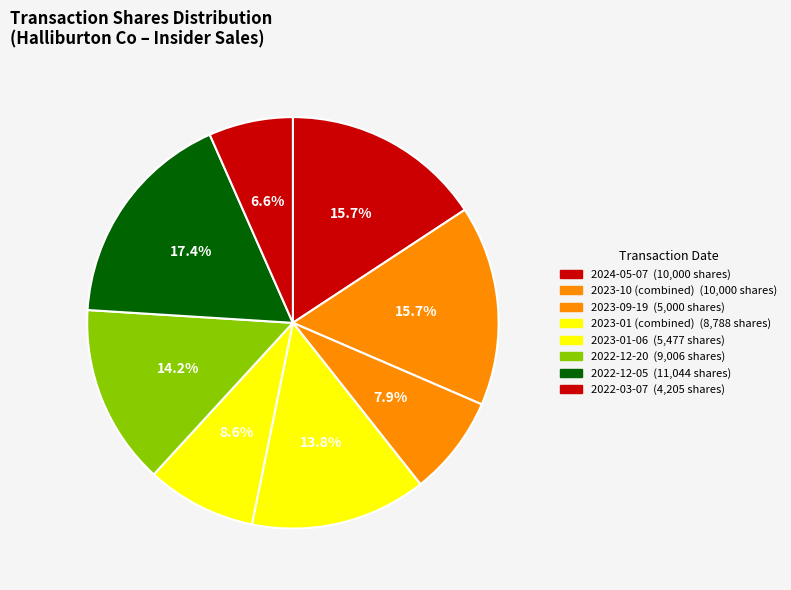

How many segments does this pie chart have?

8